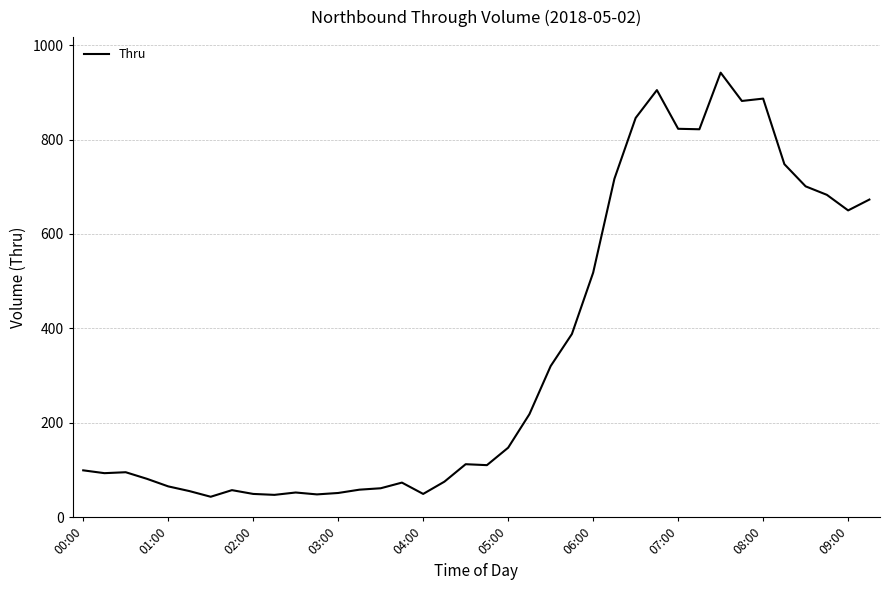

What is the smallest value displayed?

43